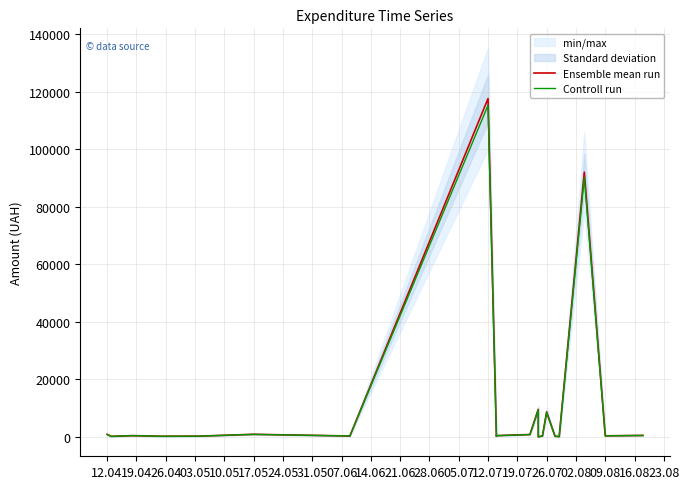

In Controll run, how many points are lower than both neighbors (excluding endpoints)?

7